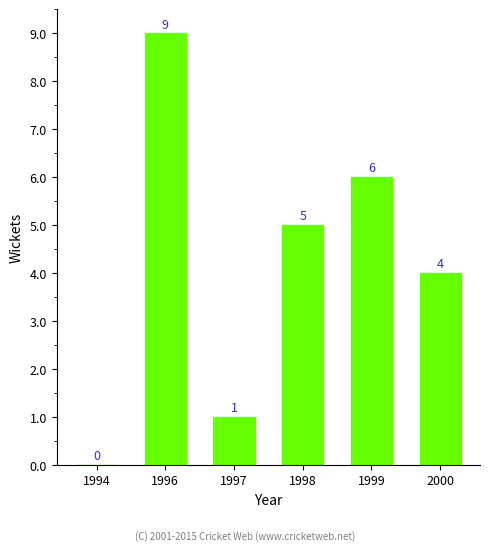

The value at 1999 is 9. True or false?

False